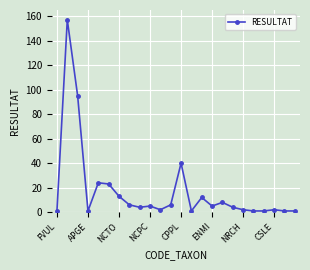

What is the difference between the maximum and minimum values?

156